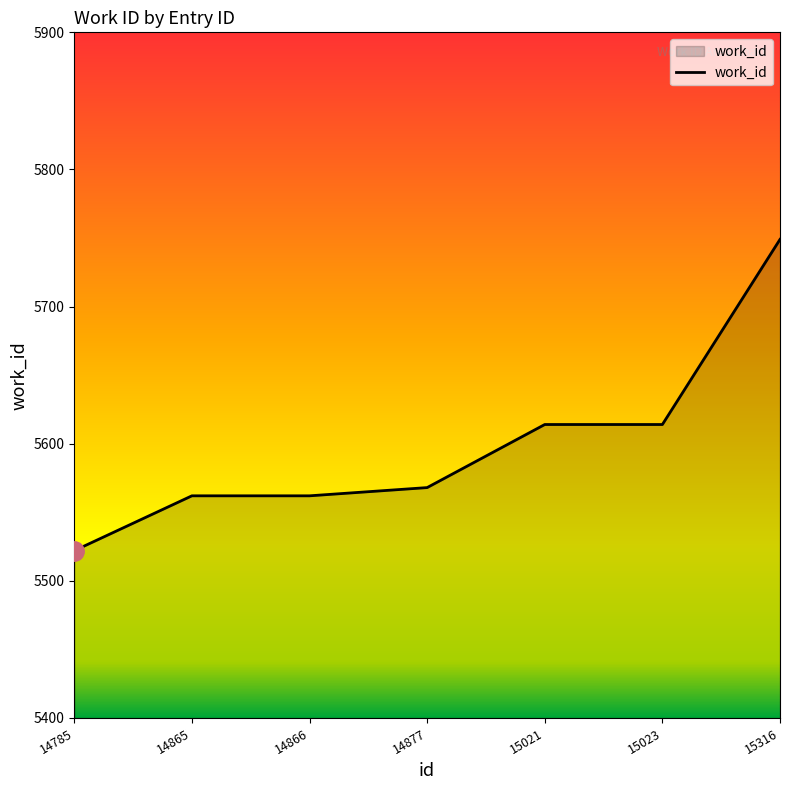

How many categories are shown in the chart?

7